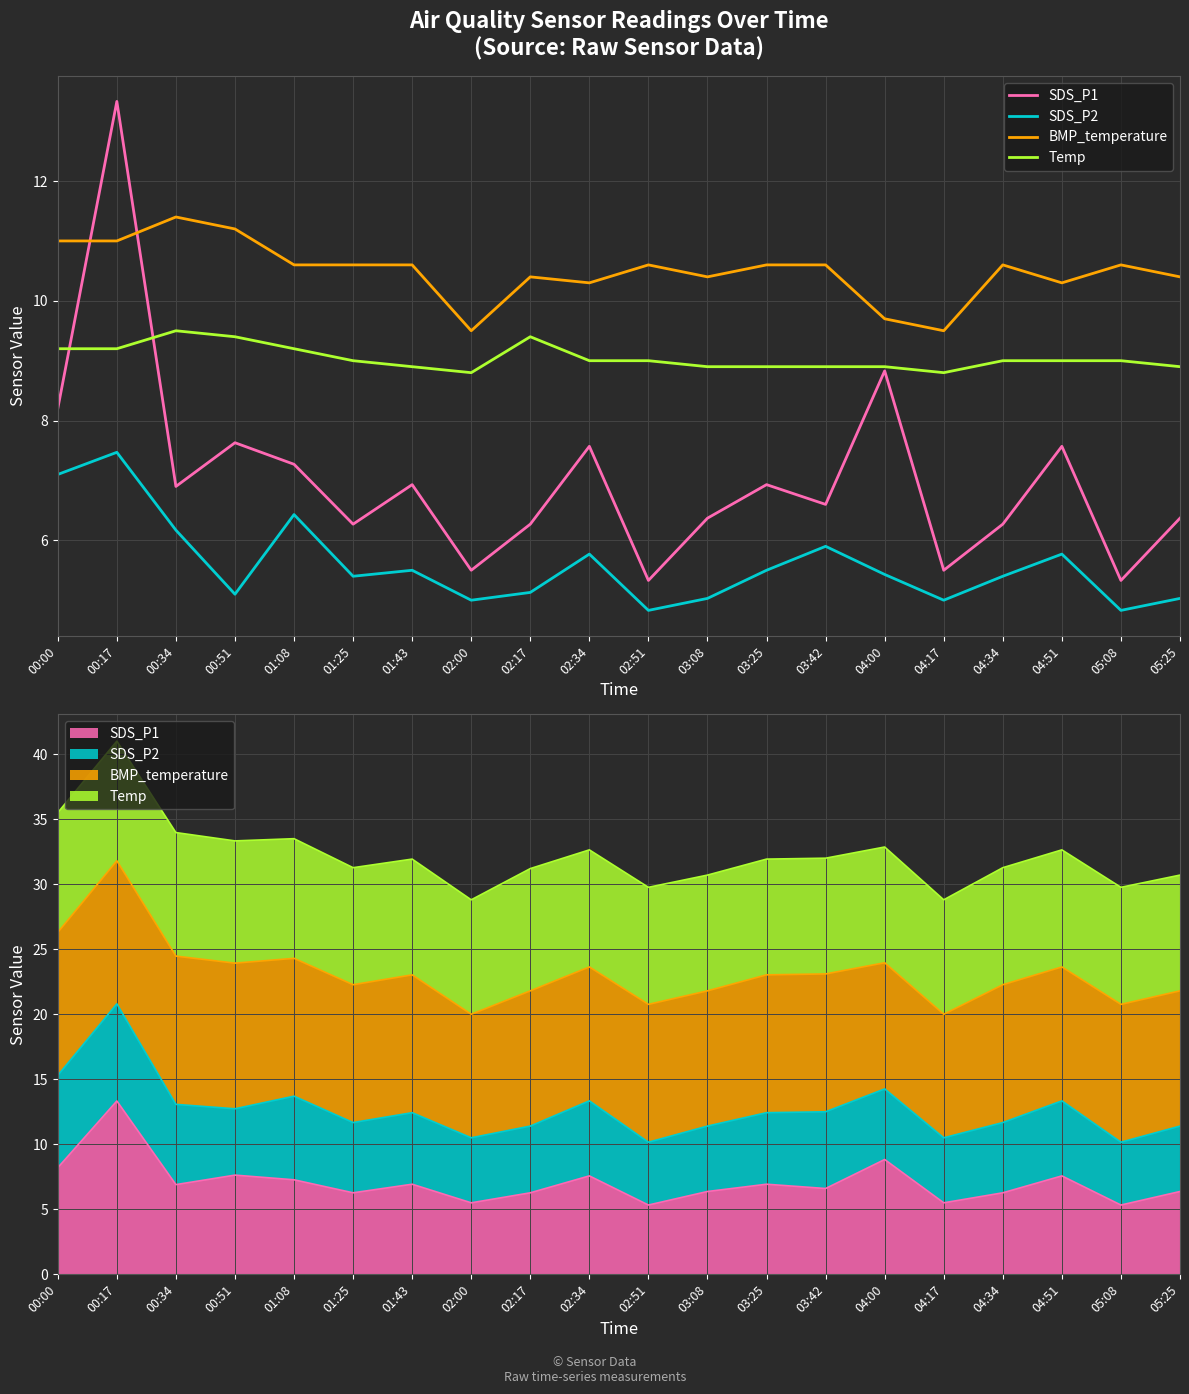

Where does the Temp series first go above 9?

00:00